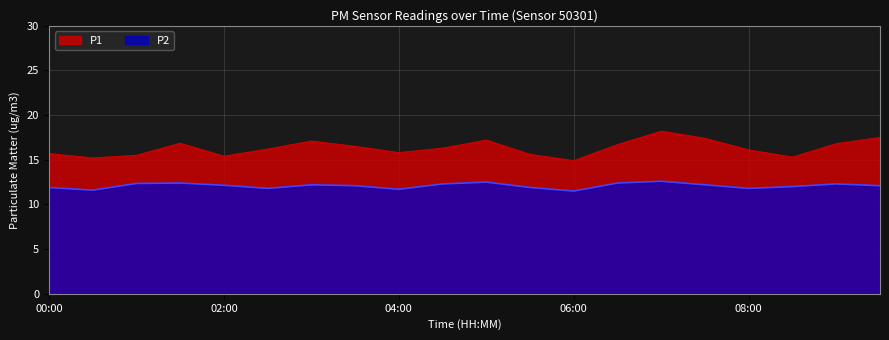

Which series has the largest total across all categories?

P1